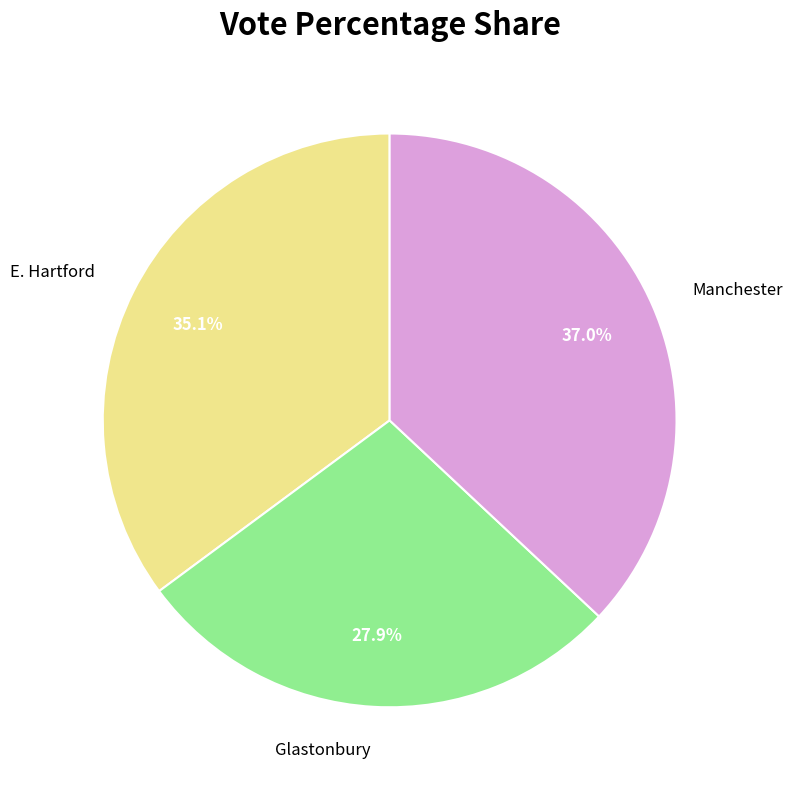

How many slices are in this pie chart?

3